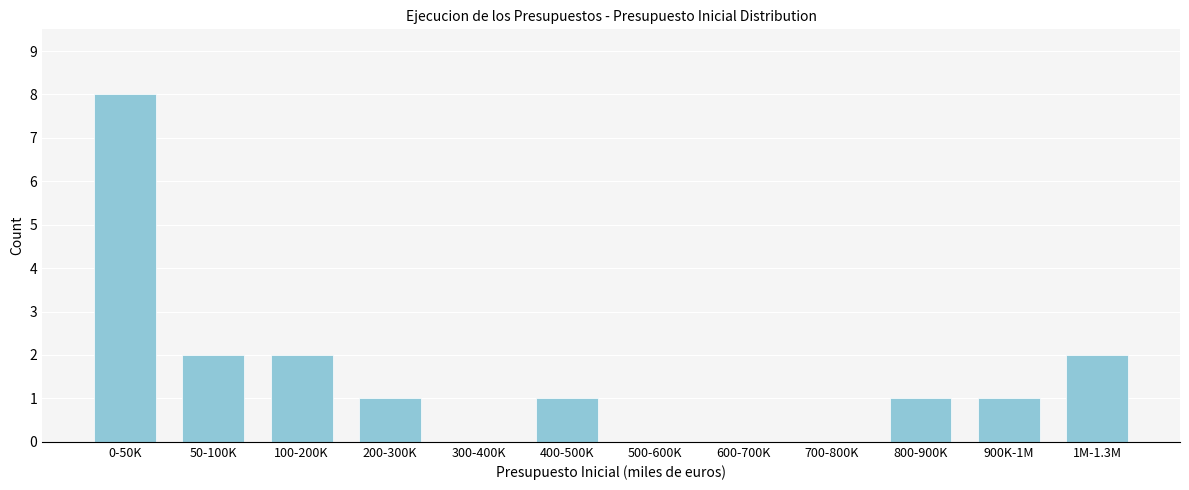

Reading left to right, extract all data points from this chart.

0-50K=8	50-100K=2	100-200K=2	200-300K=1	300-400K=0	400-500K=1	500-600K=0	600-700K=0	700-800K=0	800-900K=1	900K-1M=1	1M-1.3M=2